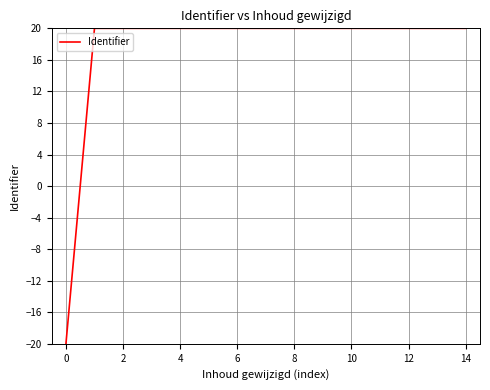

What is the minimum value shown in the chart?

-20.0